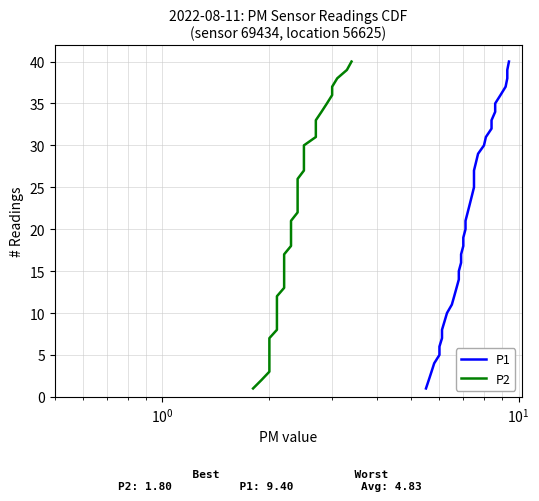

True or false: P1 and P2 intersect in this chart.

False